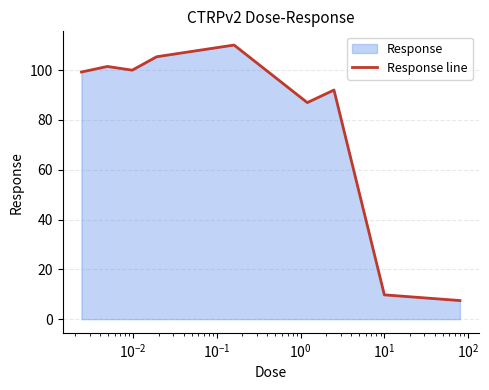

What is the greatest value displayed?

110.1